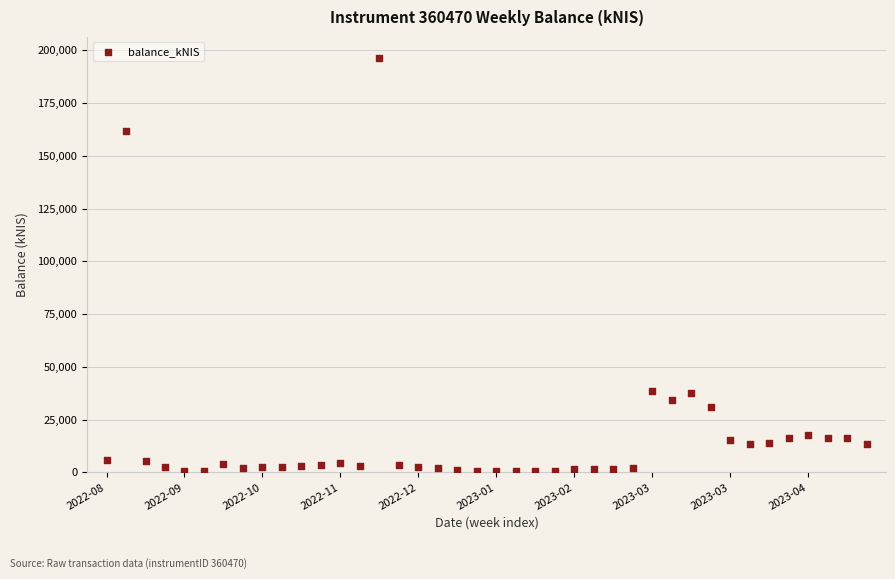

What is the range of Y values (max minus min)?

196052.8